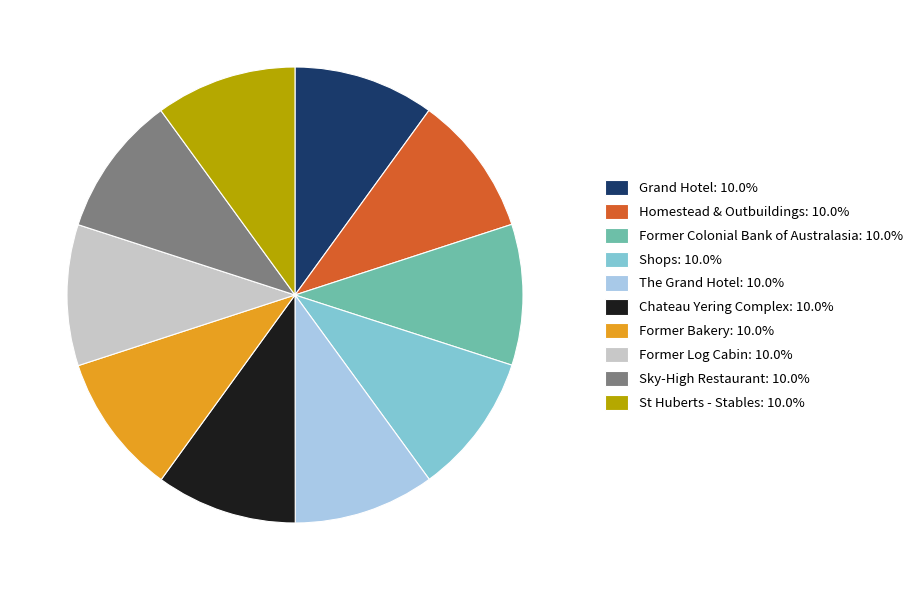

Is there a majority slice in this chart?

No